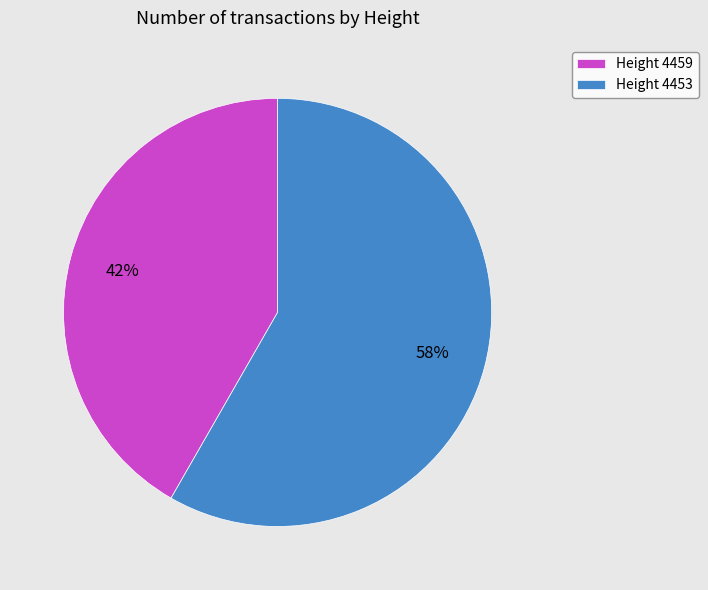

What is the smallest slice in the pie chart?

Height 4459